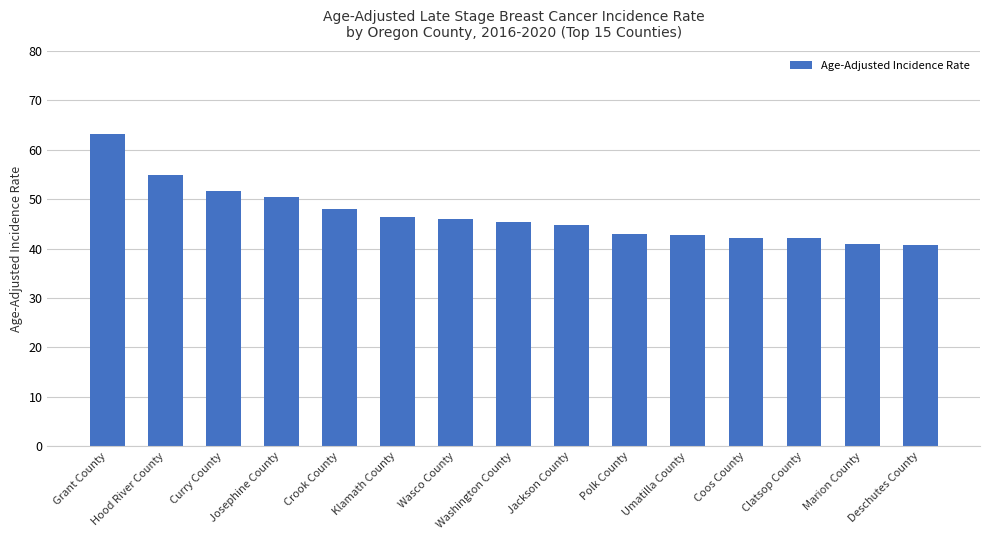

What is the label of the 6th bar from the left?

Klamath County